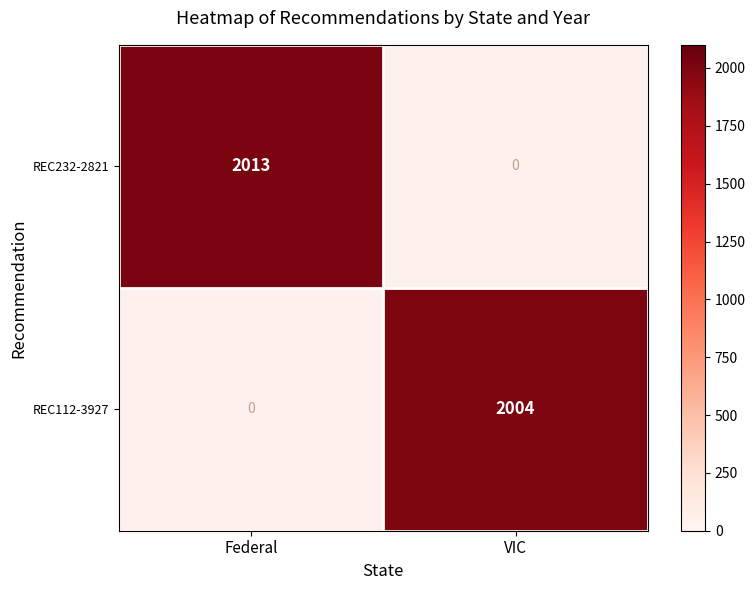

The value of REC232-2821 at Federal is 2013. True or false?

True